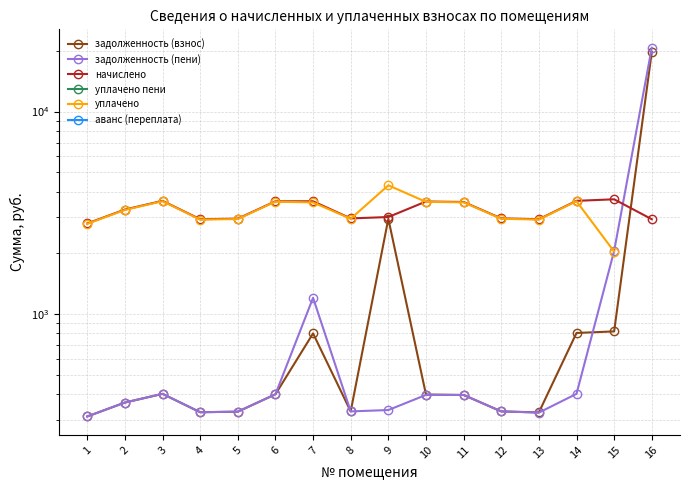

Between which two adjacent categories do задолженность (взнос) and задолженность (пени) first intersect?

14 and 15